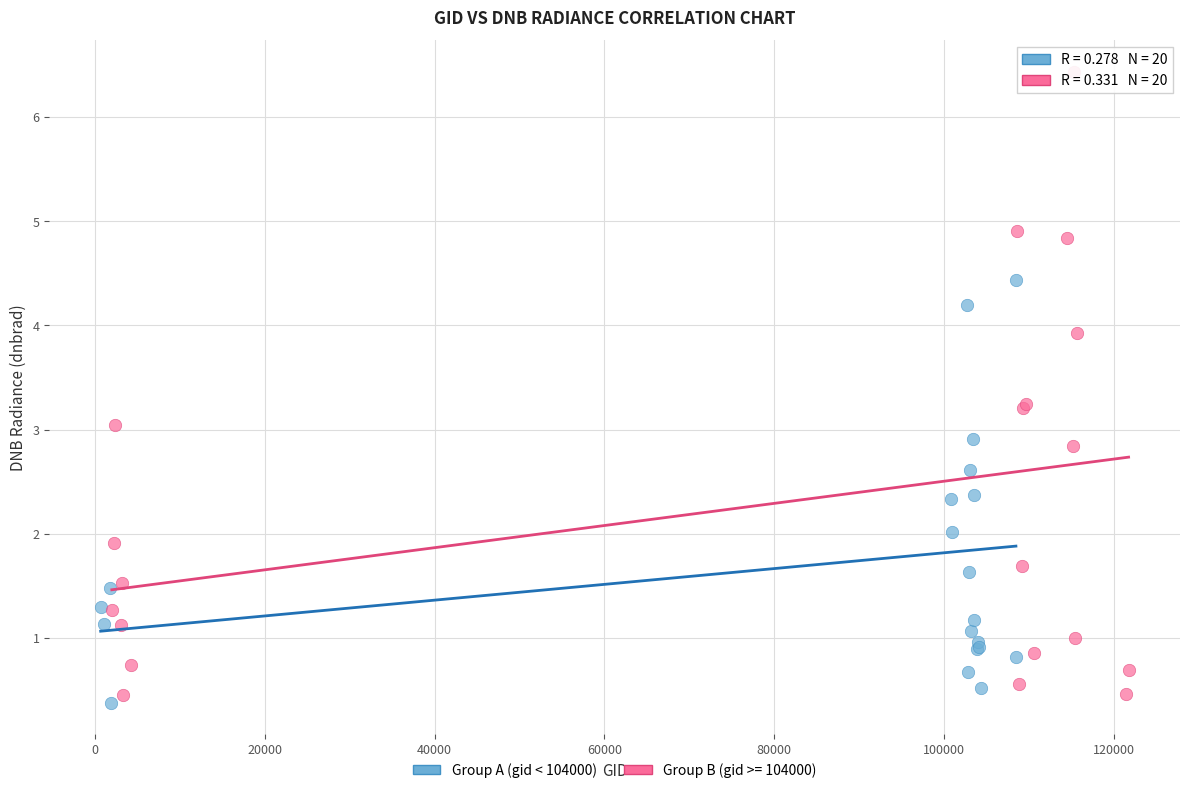

Which series contains the highest Y value?

Group B (gid >= 104000)